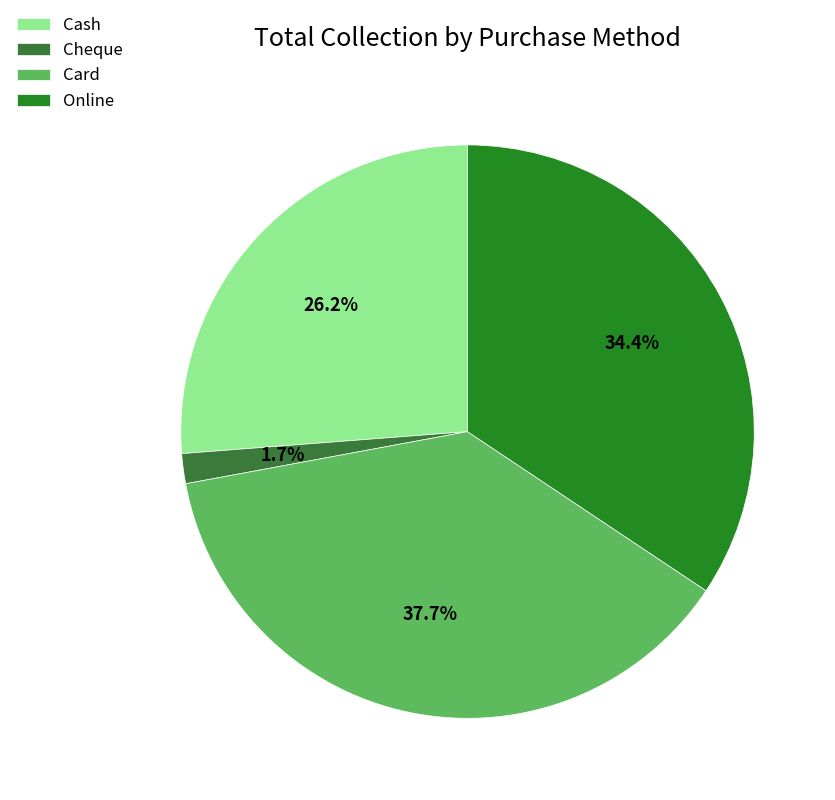

To the nearest percent, what percentage of the pie is Card?

38%